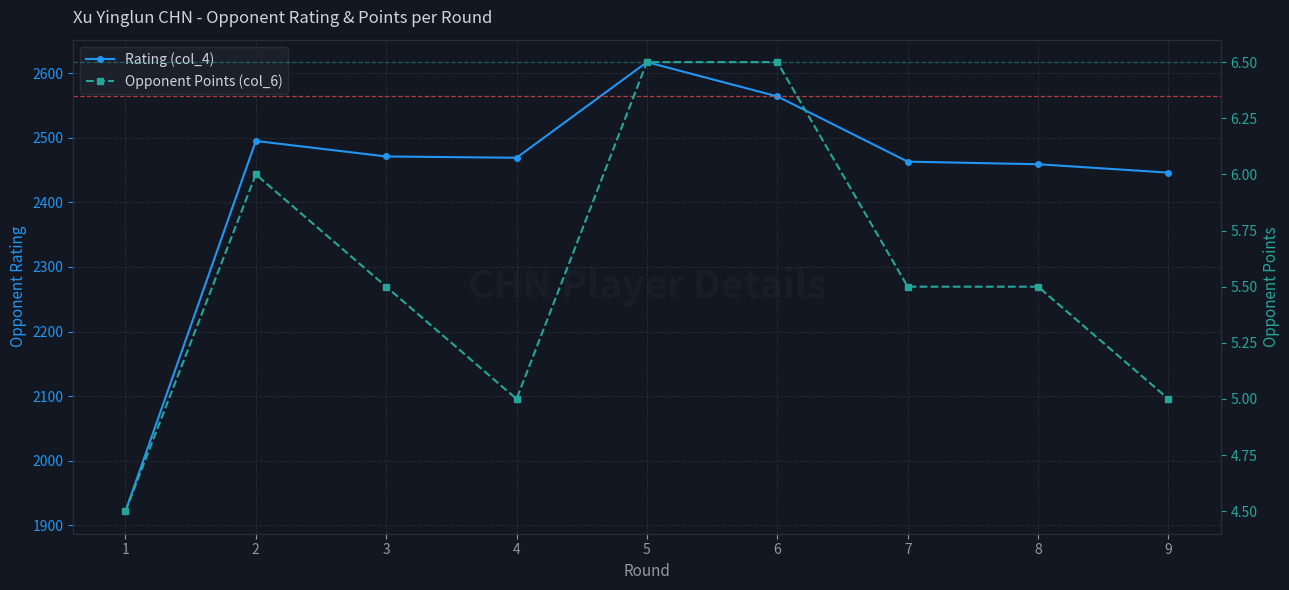

True or false: Opponent Points (col_6) and Rating (col_4) cross at least once.

False